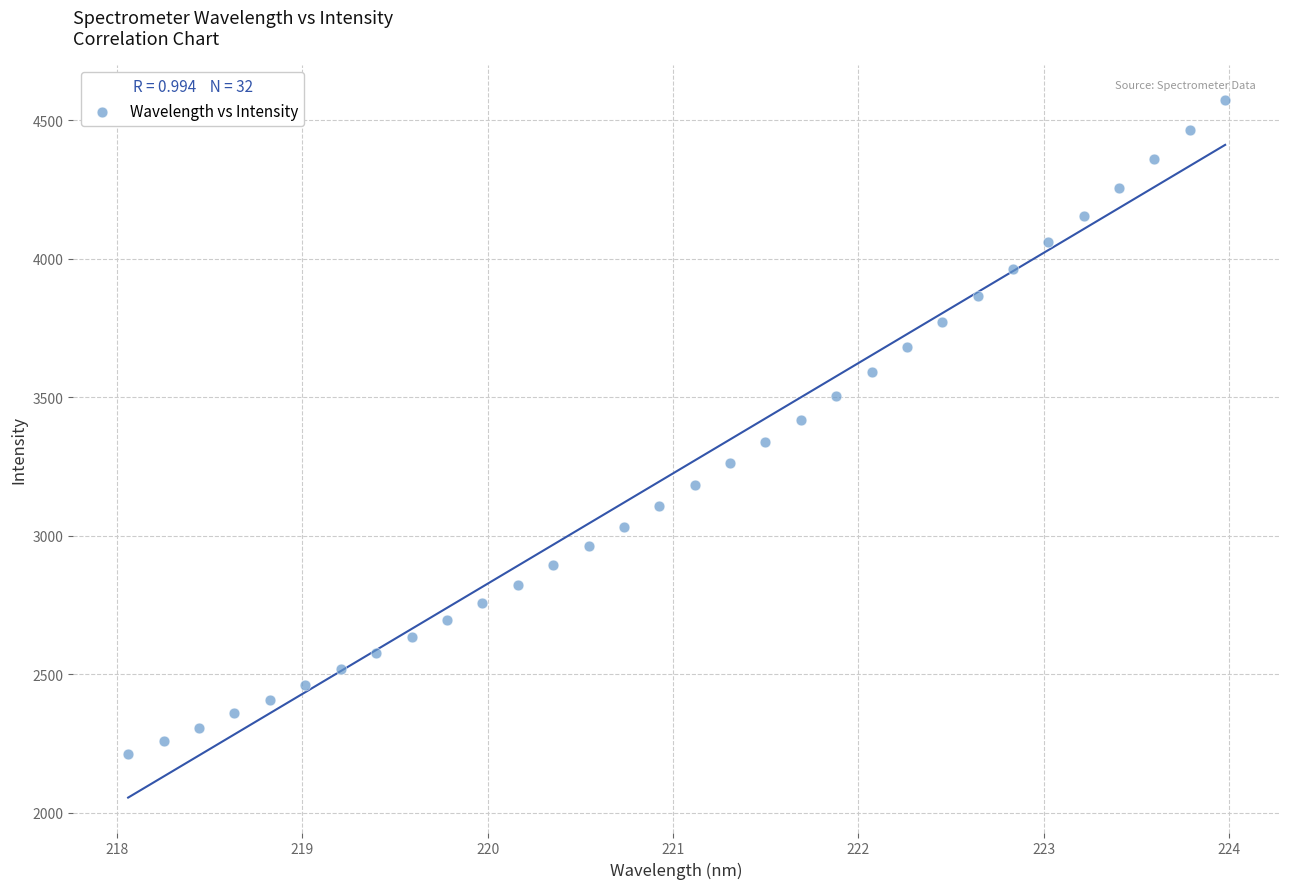

What is the range of Y values (max minus min)?

2363.1